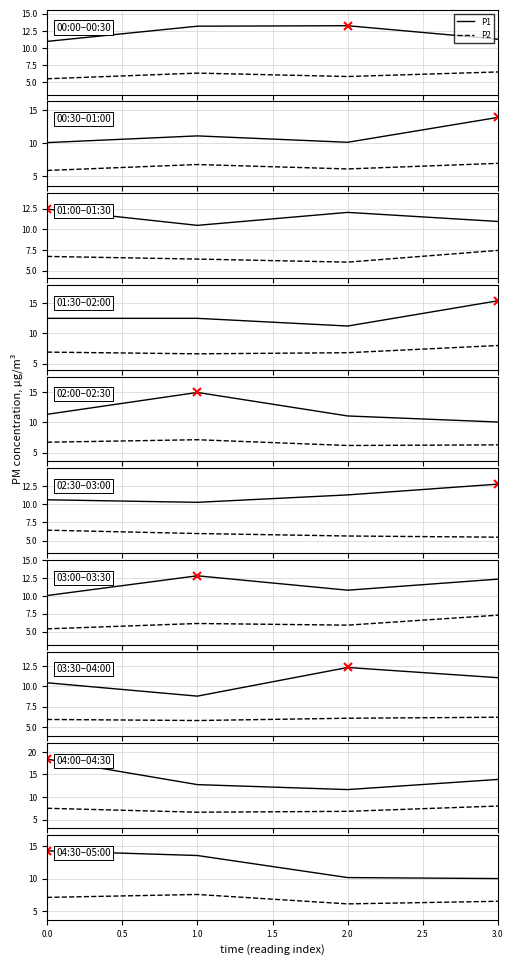

True or false: P2 has a value of 6.1 at 2.0.

True